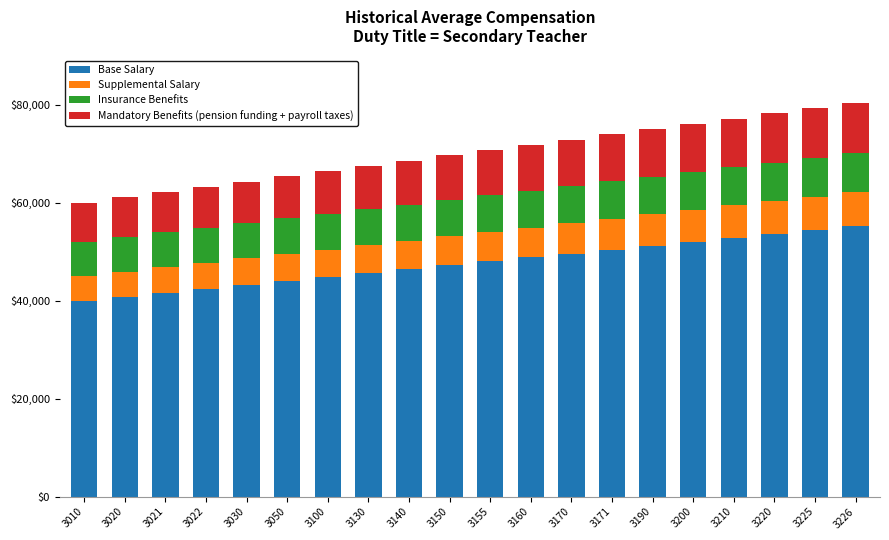

What is the sum of the Base Salary values at 3190 and 3100?

96000